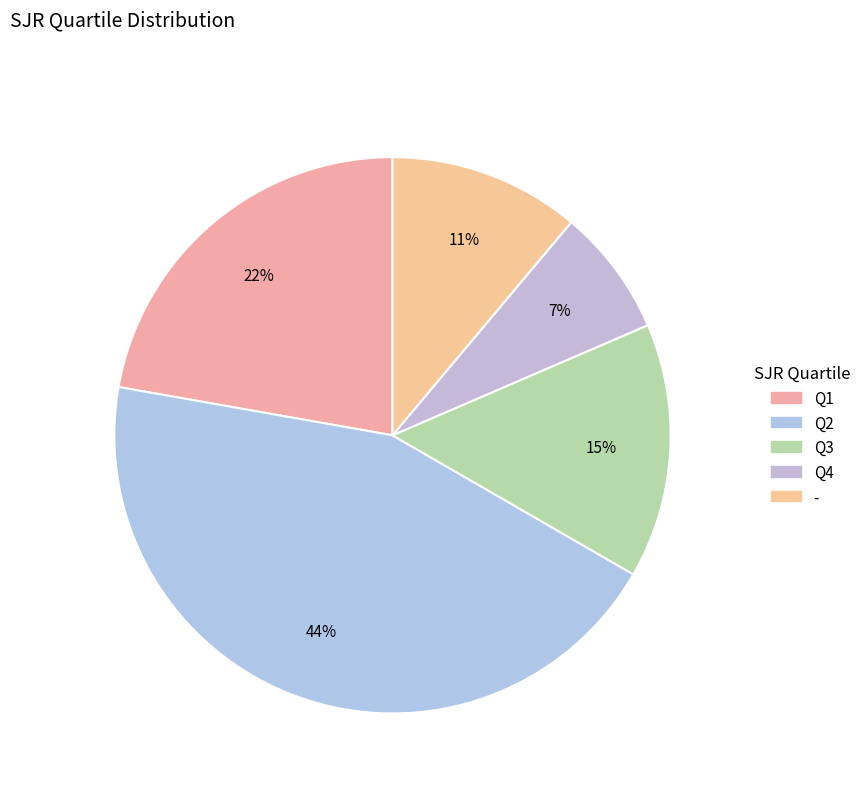

Which slice is the largest?

Q2